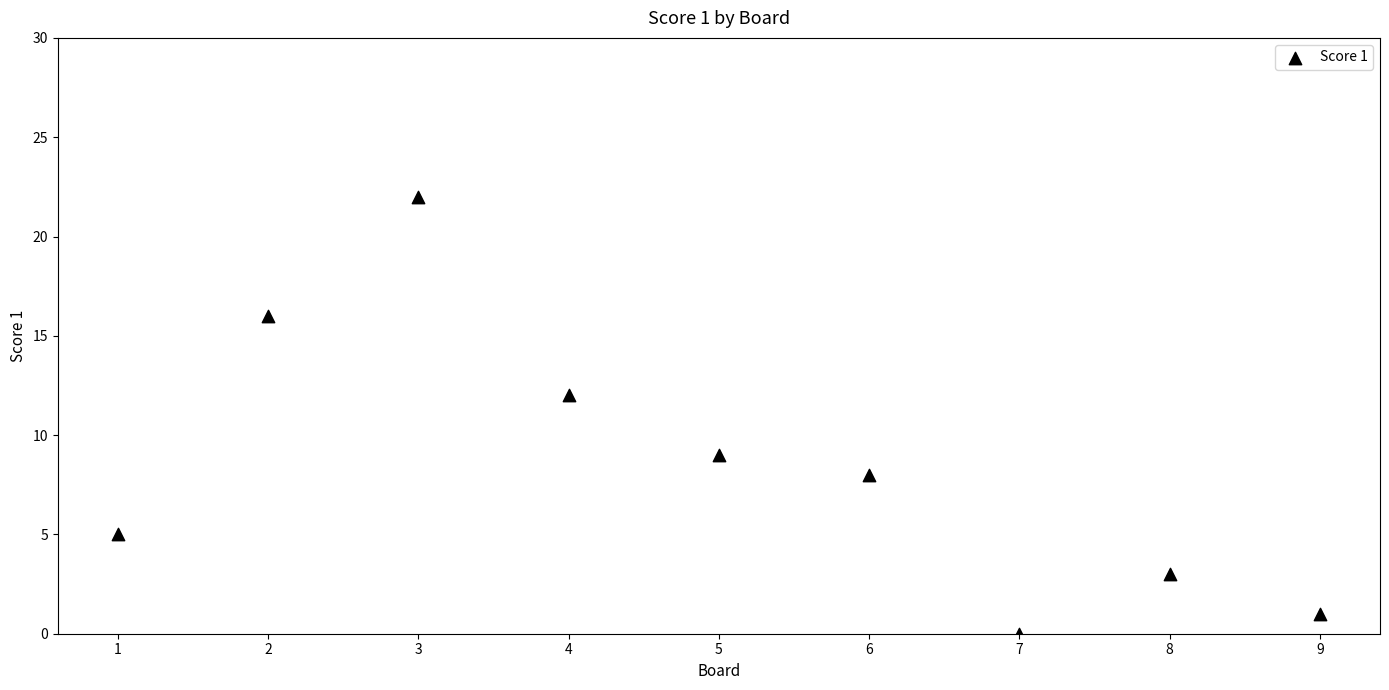

What Y value in the scatter plot is closest to 11?

12